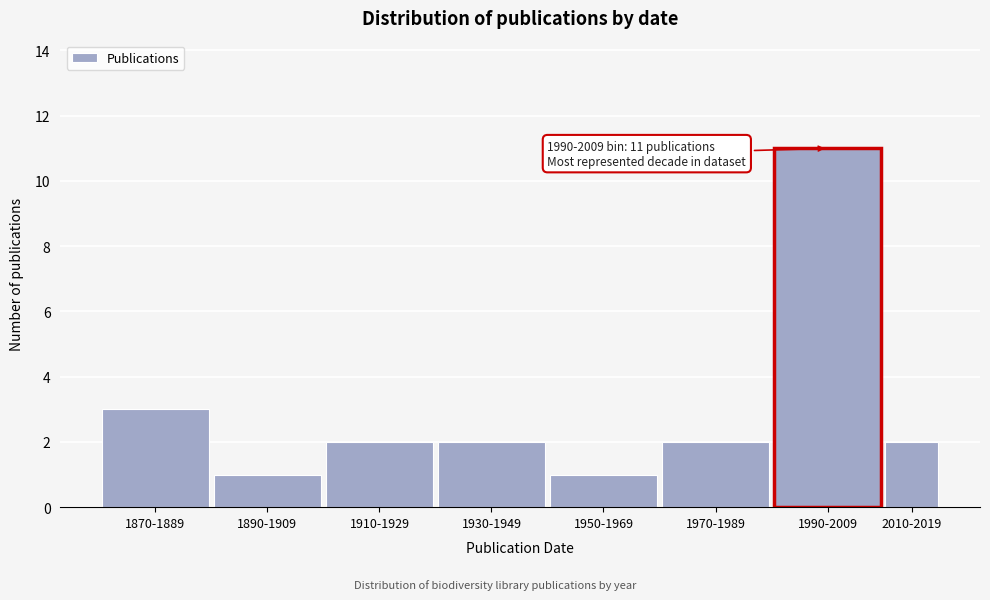

Reading right to left, what are all the values shown in this chart?

2	11	2	1	2	2	1	3